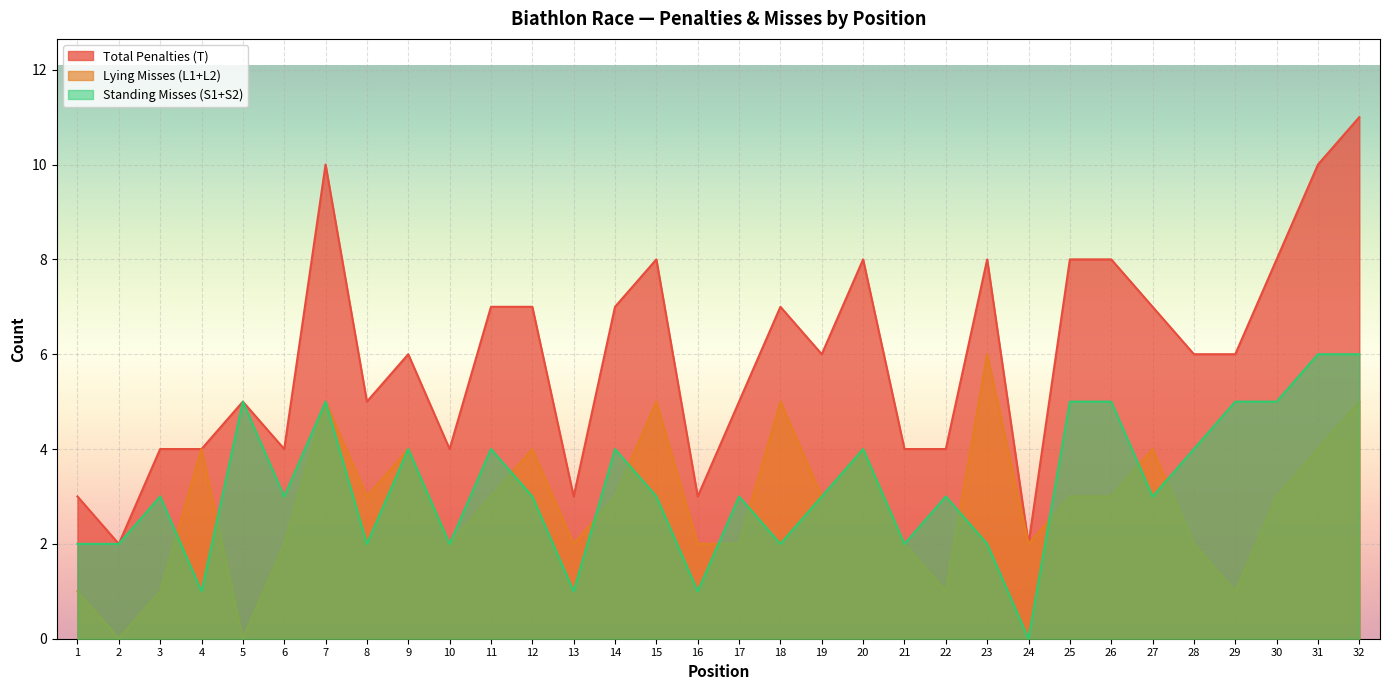

The value of Total Penalties (T) at 24 is 2. True or false?

True